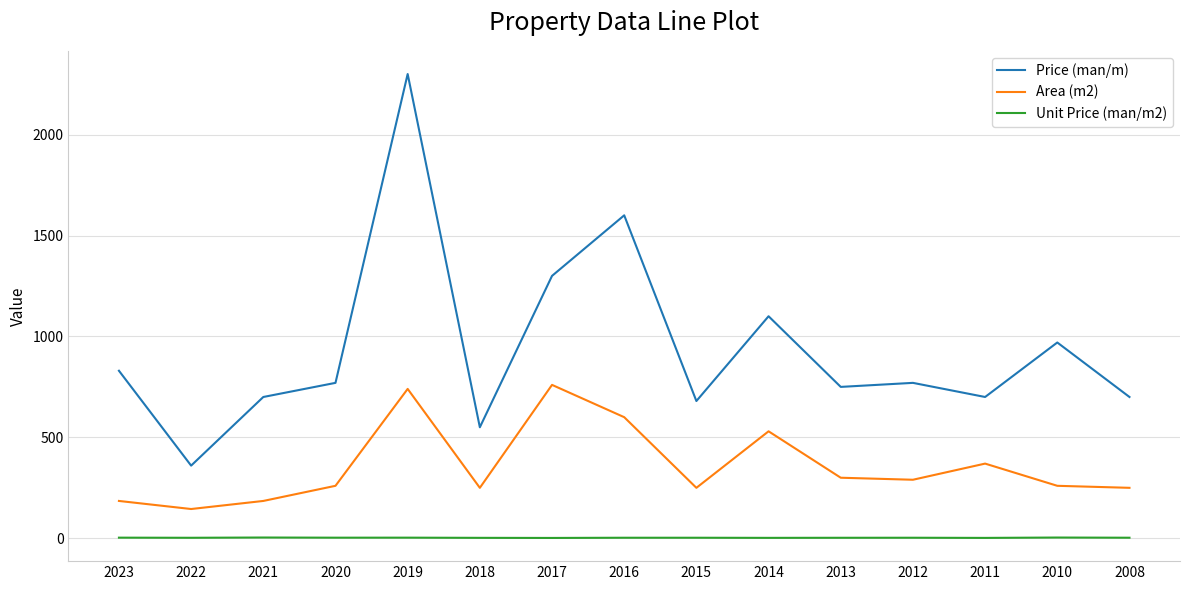

Rank the series by their maximum value, from lowest to highest.

Unit Price (man/m2), Area (m2), Price (man/m)